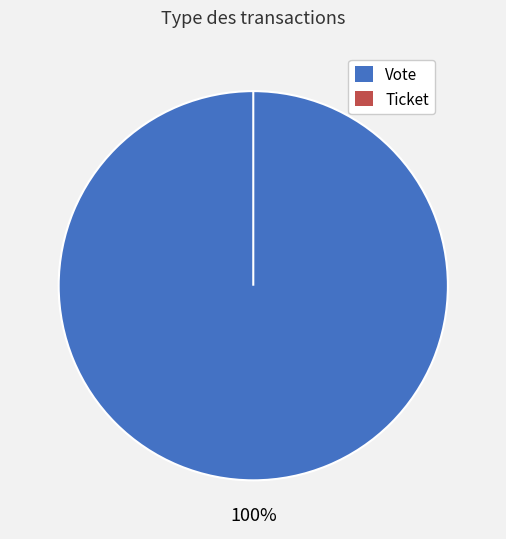

How many segments does this pie chart have?

2